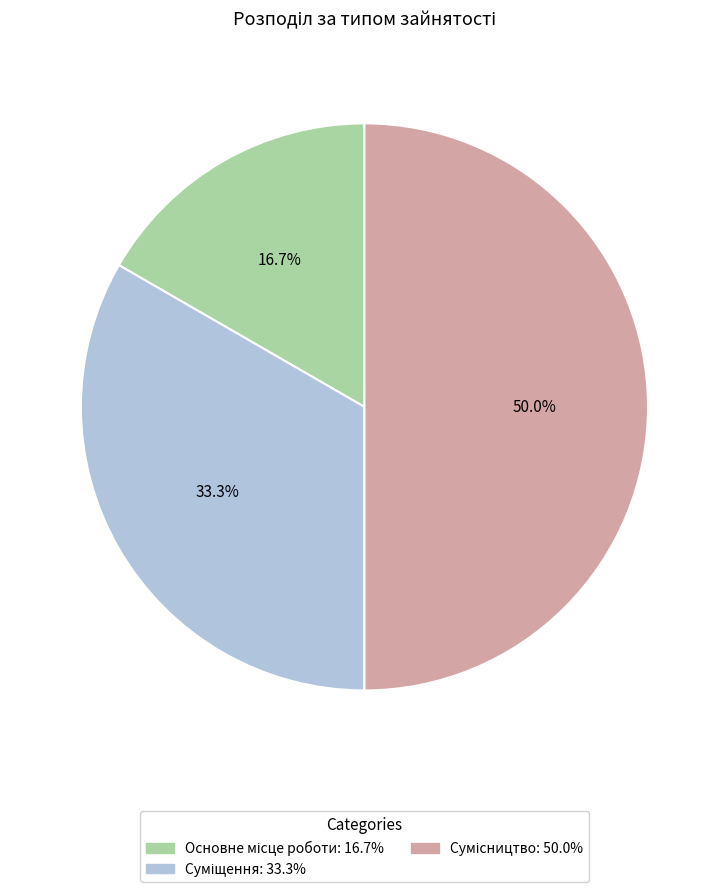

To the nearest percent, what is the combined percentage of Суміщення and Сумісництво?

83%